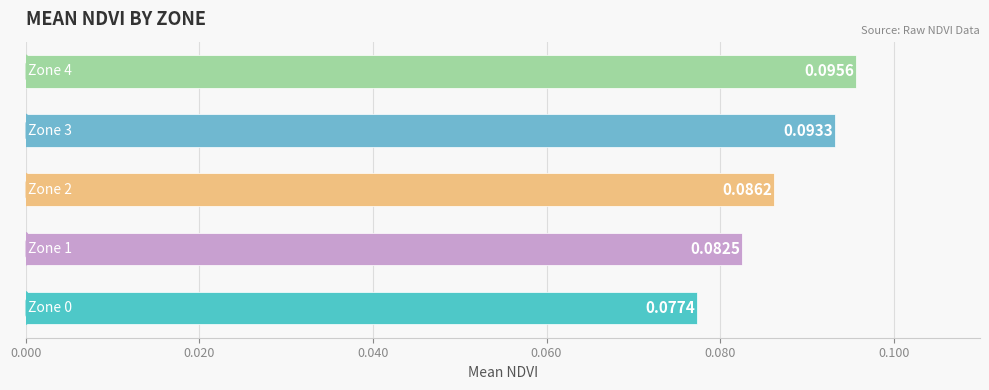

What is the sum of all values?

0.4